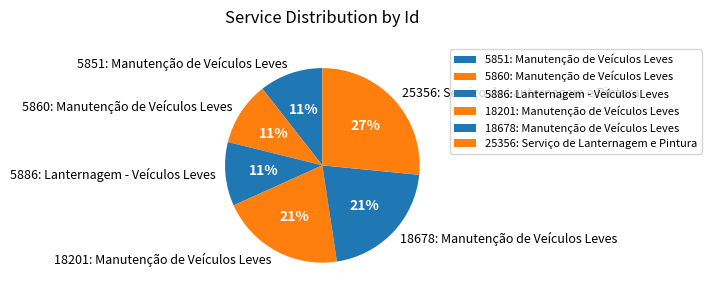

Between 18201: Manutenção de Veículos Leves and 5860: Manutenção de Veículos Leves, which is larger?

18201: Manutenção de Veículos Leves